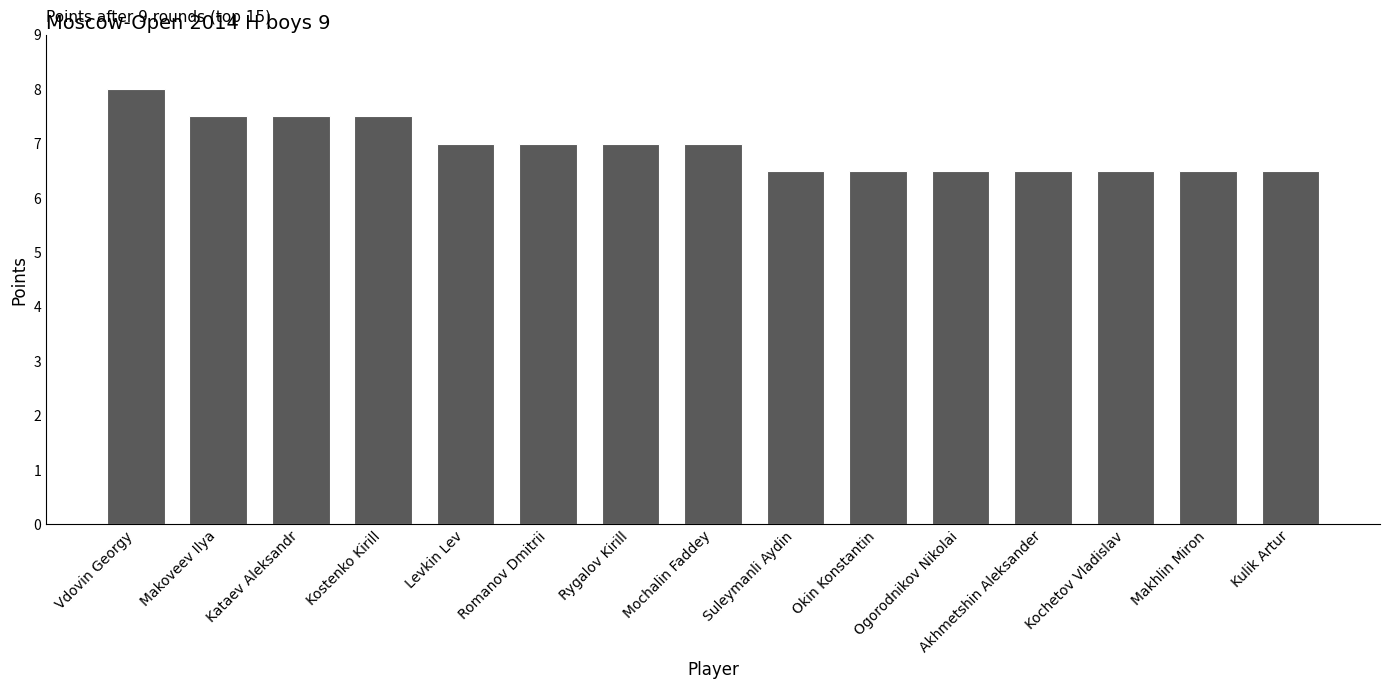

What is the change in value from Romanov Dmitrii to Okin Konstantin?

-0.5